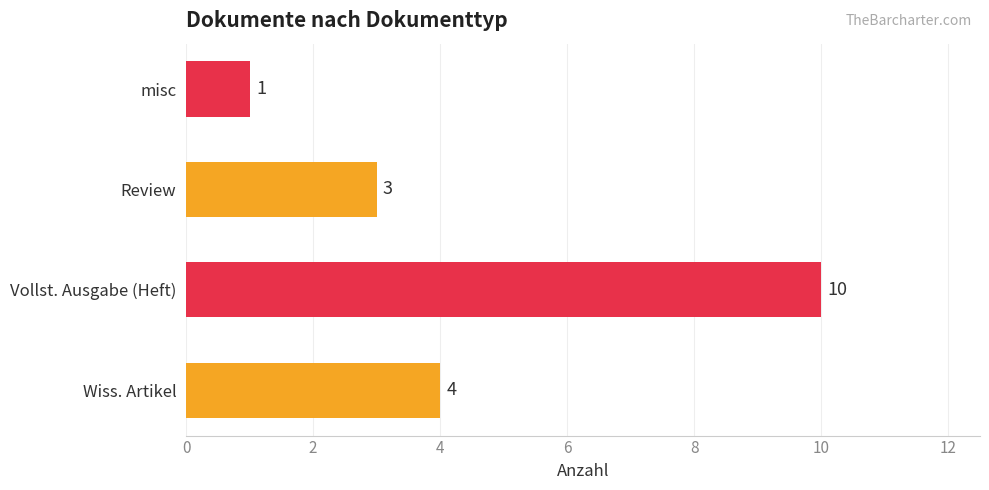

At which category does the chart reach its peak across all series?

Vollst. Ausgabe (Heft)